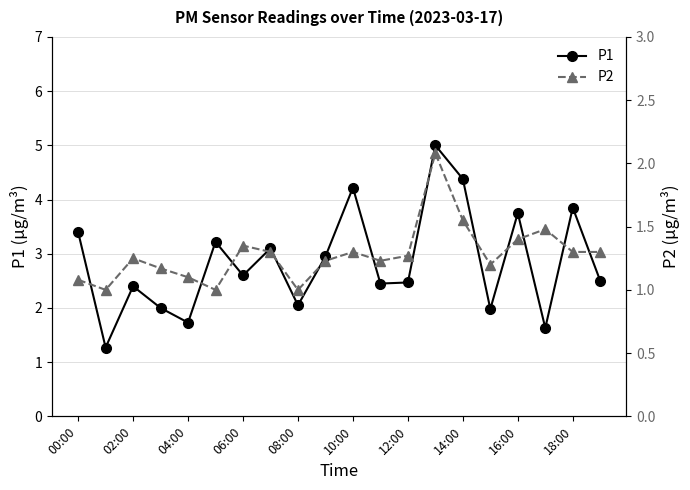

What is the average value of the P2 series?

1.3